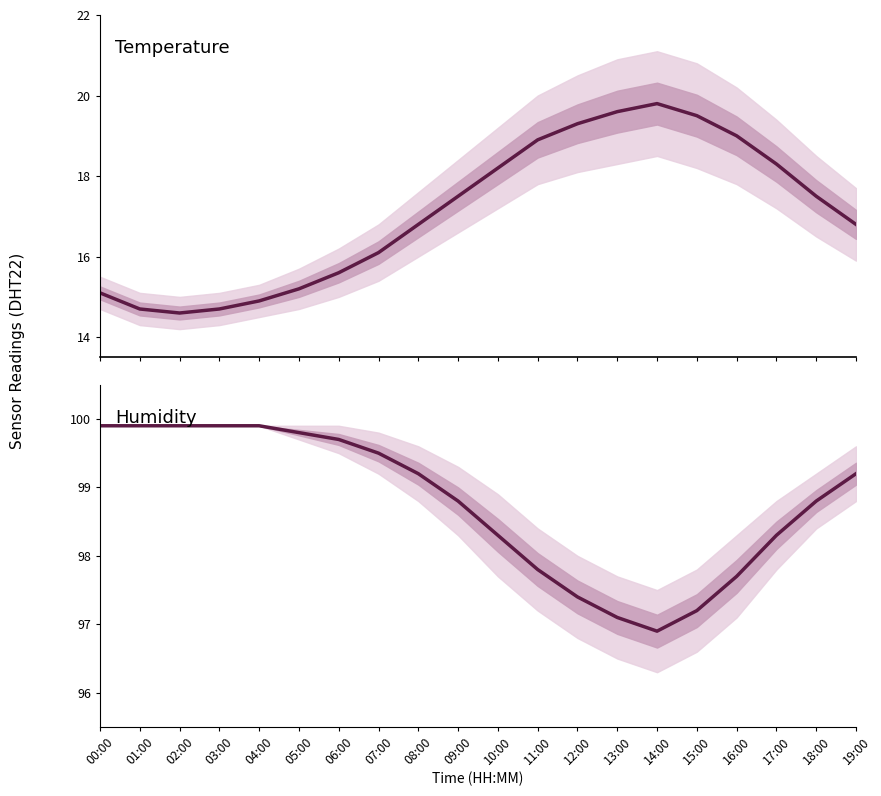

At which category is the sum across all series the highest?

12:00